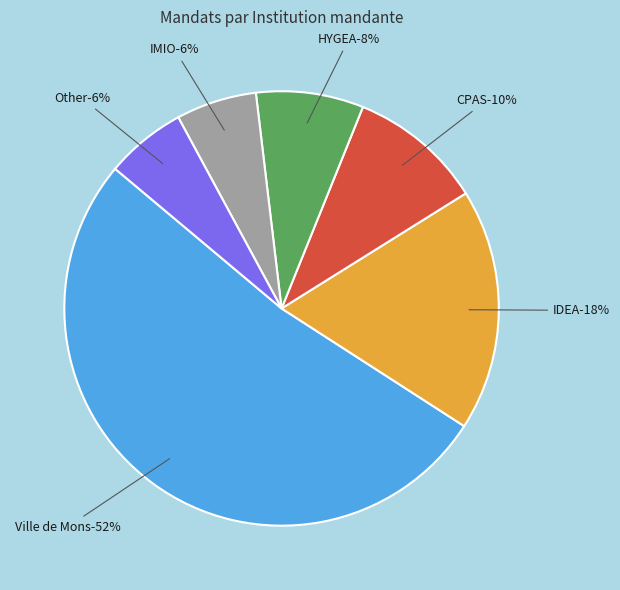

Is there a majority slice in this chart?

Yes